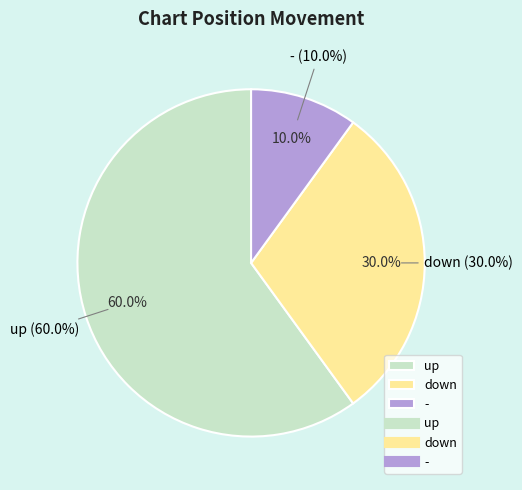

What portion of the pie excludes down?

70.0%